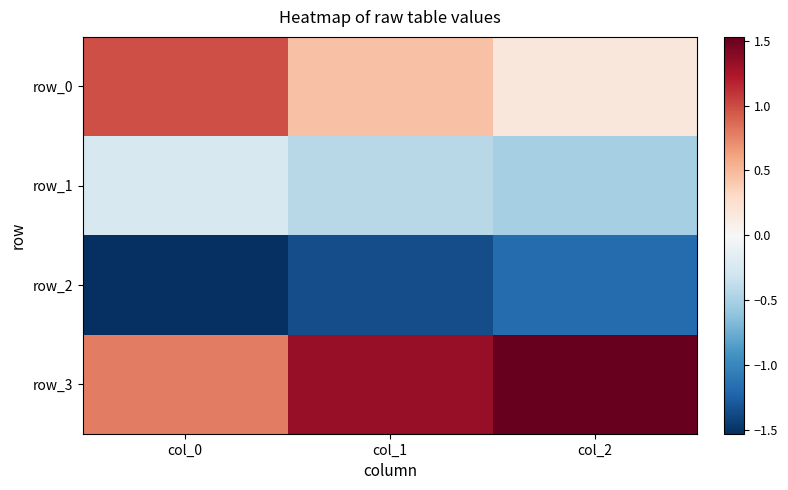

Between col_2 and col_1, which is larger?

col_1